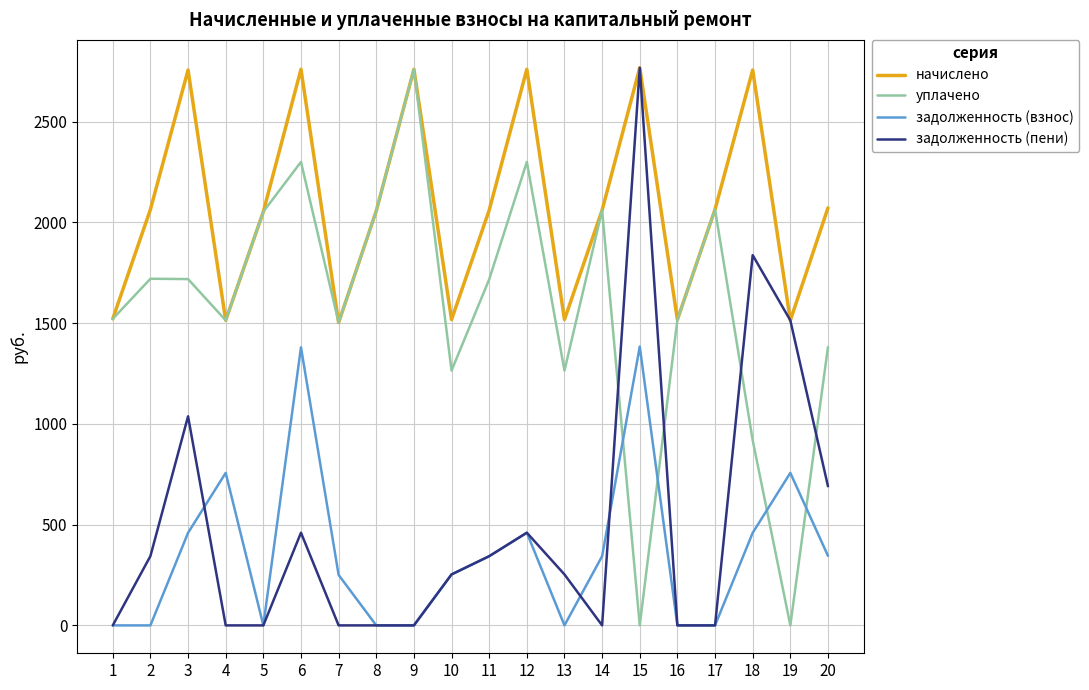

What is the maximum value for задолженность (взнос)?

1383.8